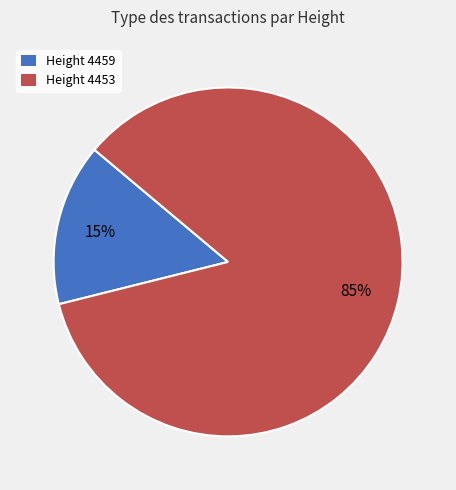

Which category has the smallest portion of the pie?

Height 4459